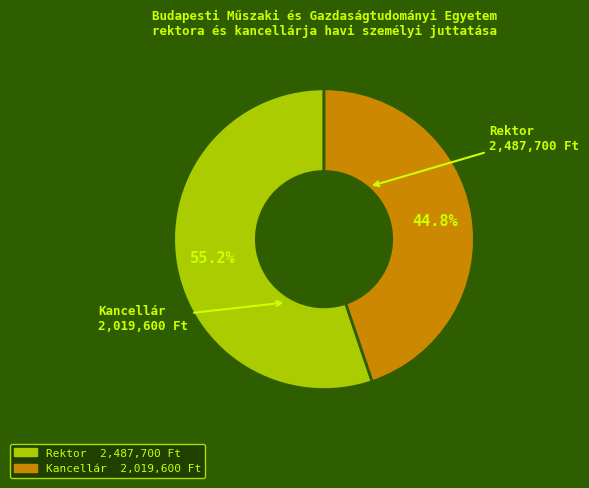

What is the smallest slice in the pie chart?

Kancellár